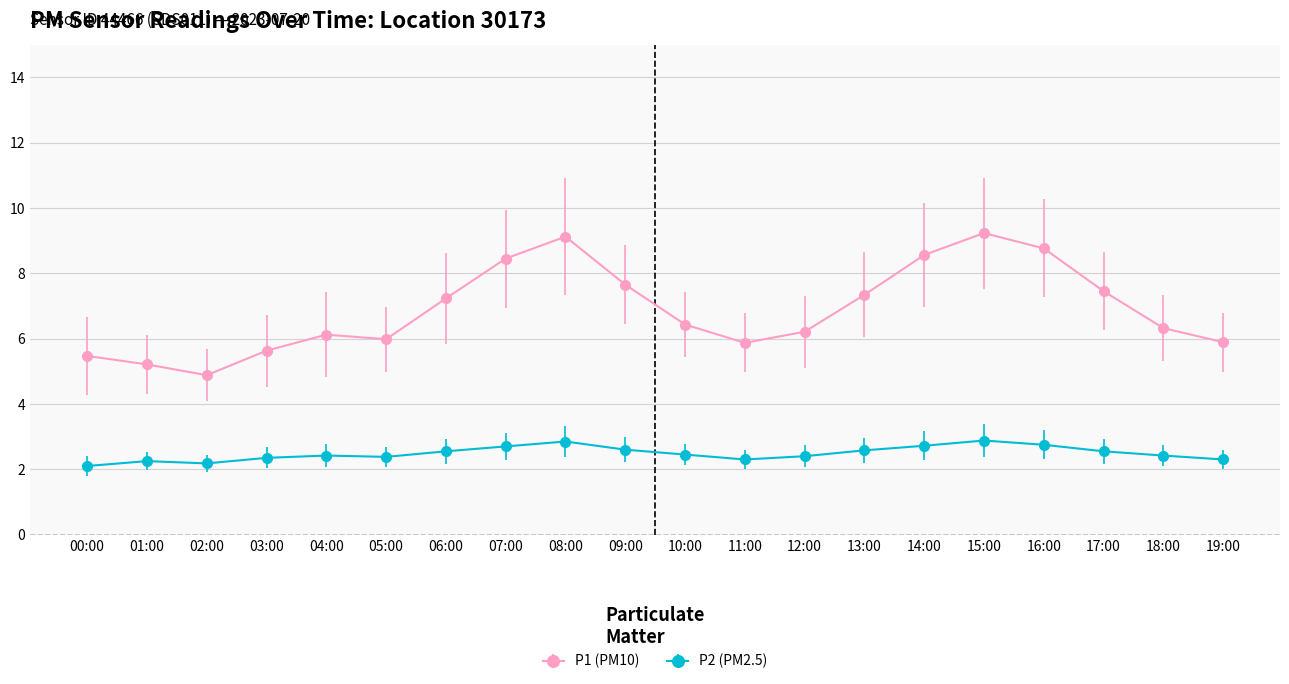

How many distinct data groups are displayed?

2